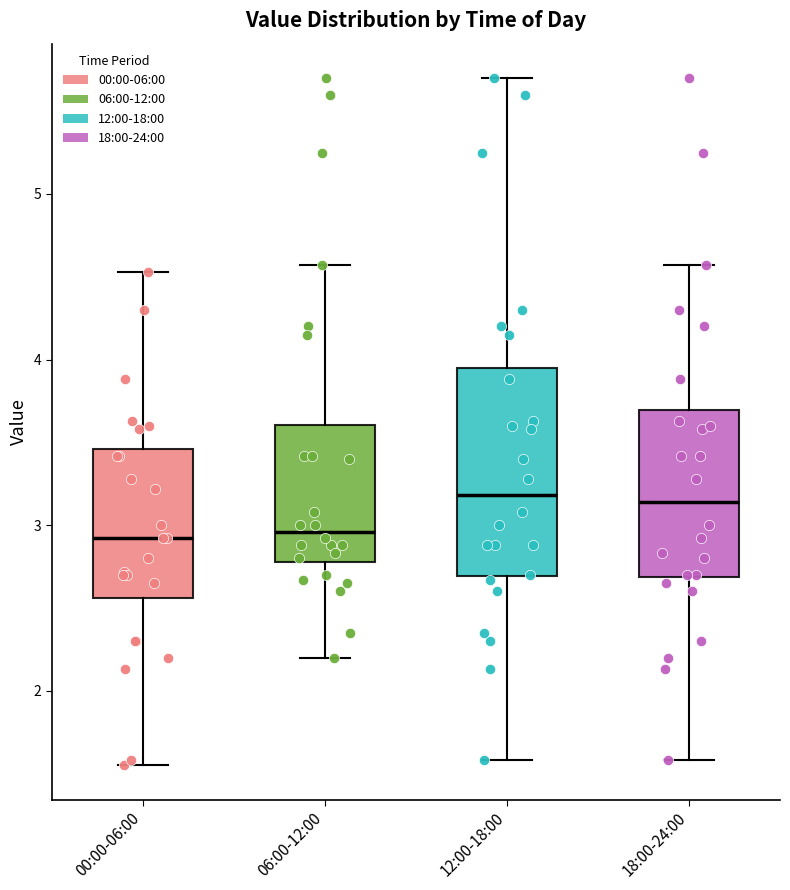

Reading left to right, read every box against the y-axis: the position of its median line, the range the box covers, and the ends of its whiskers. The values are not printed on the chart, so give them approximately, as read against the axis.

00:00-06:00: median 2.9, box 2.6 to 3.5, whiskers 1.6 to 4.5
06:00-12:00: median 3.0, box 2.8 to 3.6, whiskers 2.2 to 4.6
12:00-18:00: median 3.2, box 2.7 to 3.9, whiskers 1.6 to 5.7
18:00-24:00: median 3.1, box 2.7 to 3.7, whiskers 1.6 to 4.6